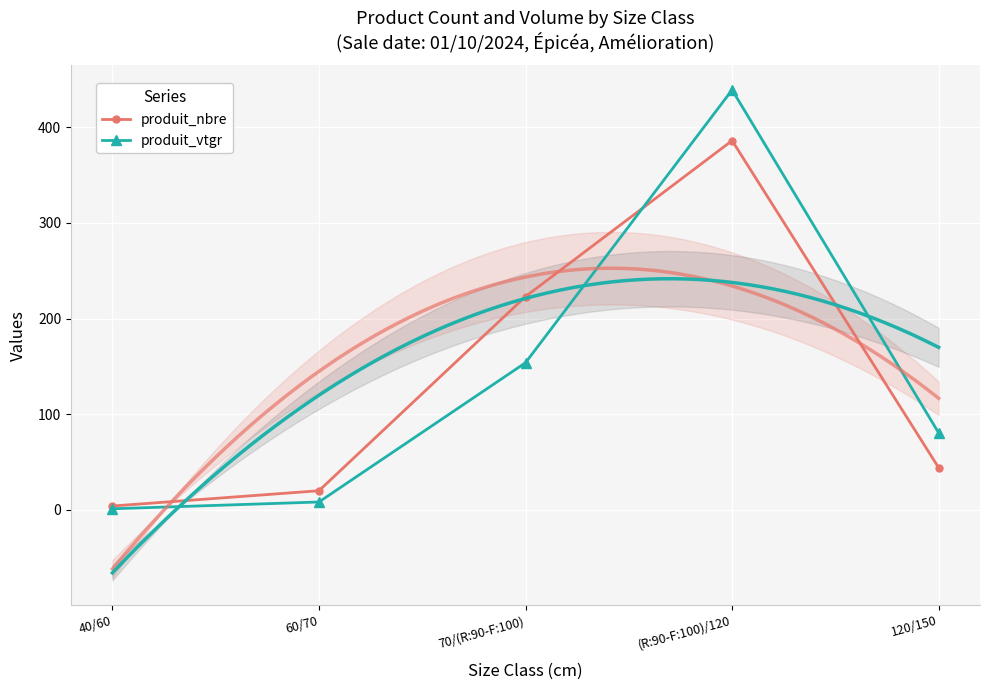

Rank the series by their maximum value, from lowest to highest.

produit_nbre, produit_vtgr